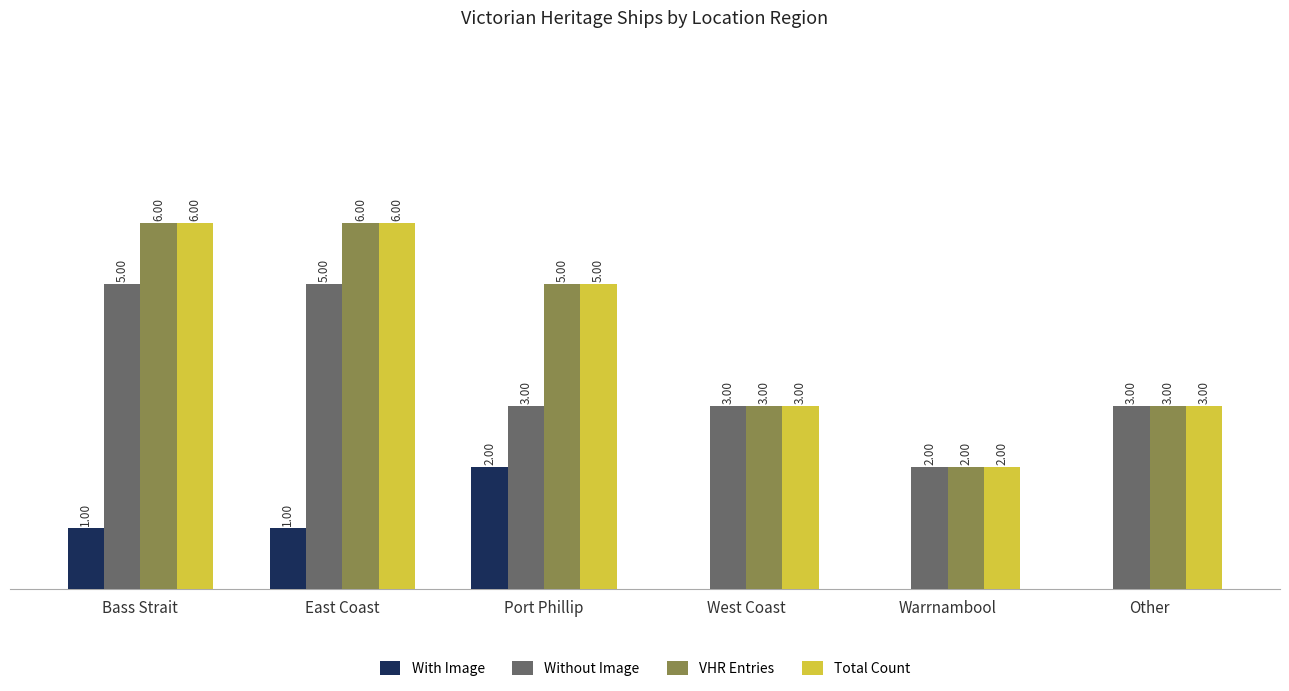

Is the value of With Image at Other greater than the value of Total Count at East Coast?

No